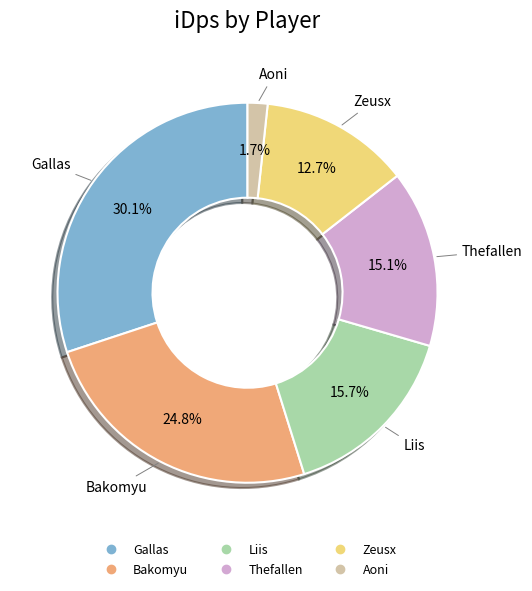

The Bakomyu slice represents 25% of the pie. True or false?

True